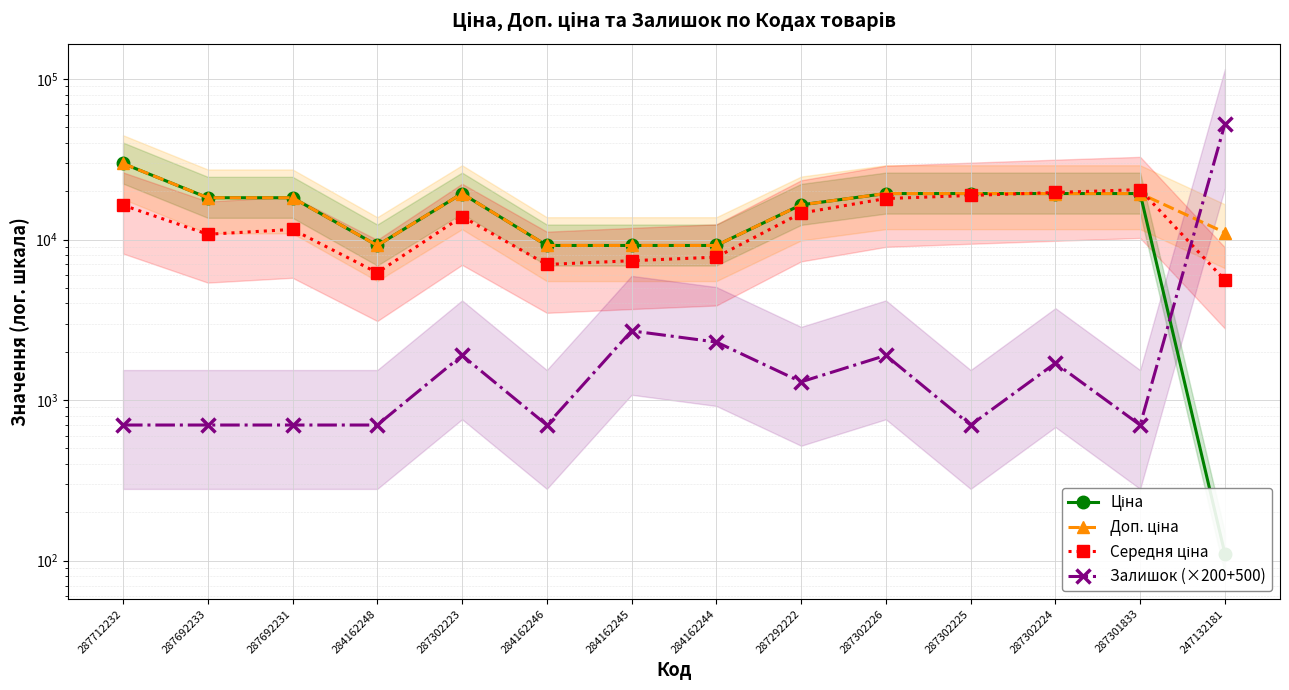

At which label does Доп. ціна first exceed 18212?

287712232